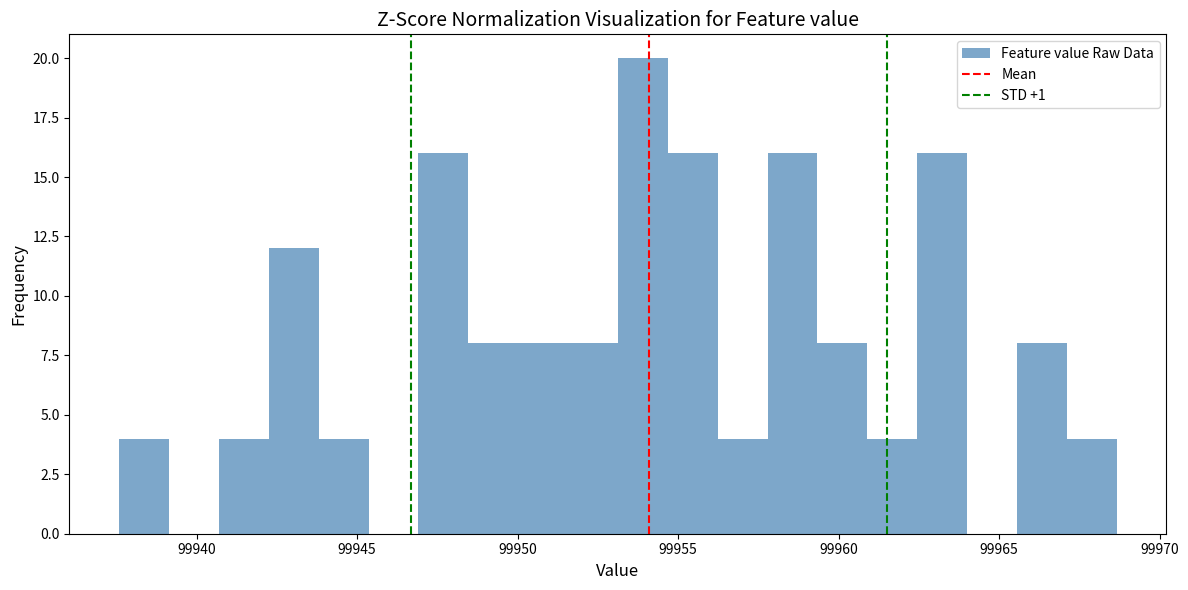

Read against the x-axis, roughly where is the centre of the tallest bar?

99954.0